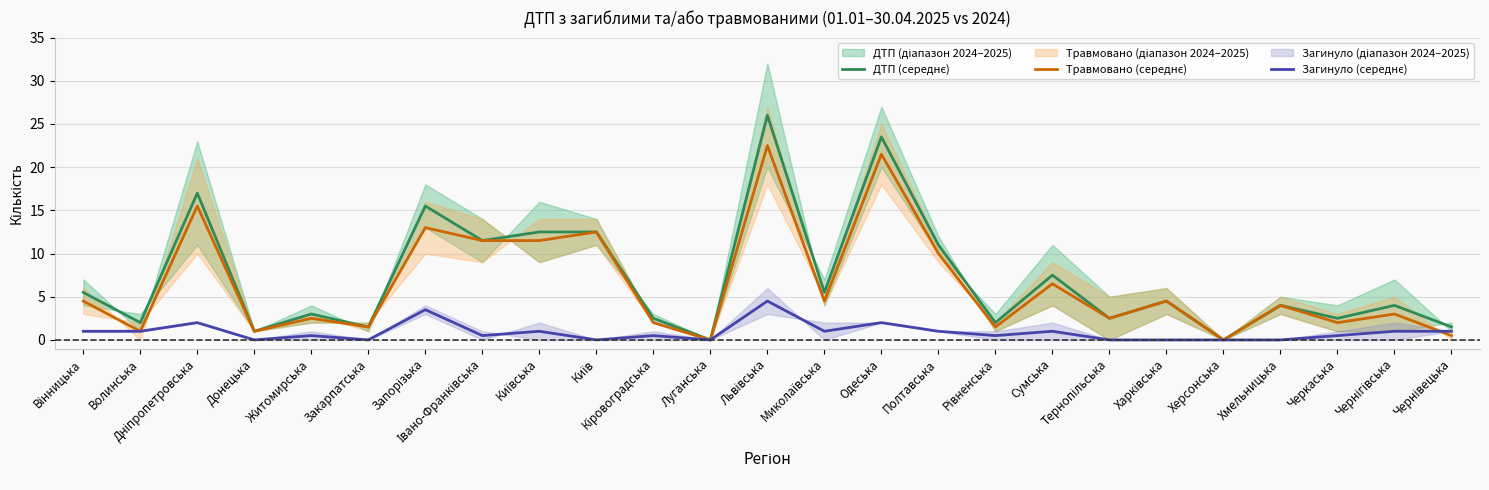

What value does the Травмовано (середнє) series have at Вінницька?

4.5